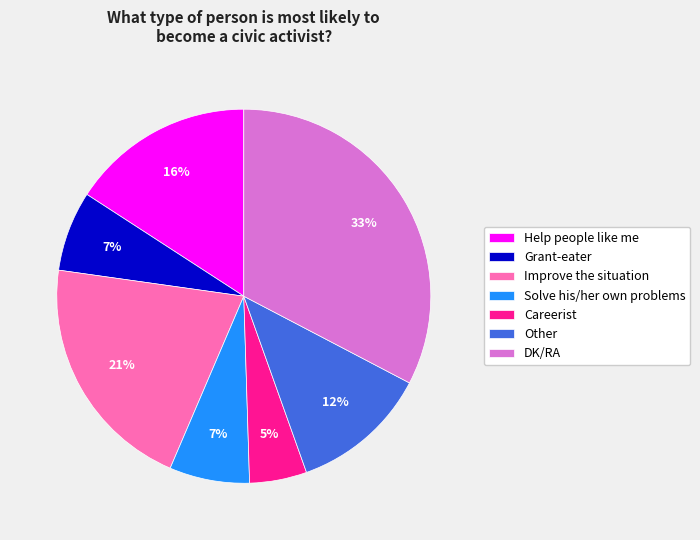

How many slices are in this pie chart?

7